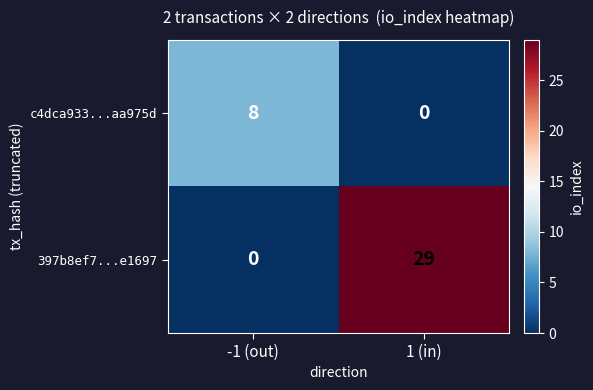

What is the approximate value of 397b8ef7...e1697 at 1 (in), to the nearest 10?

30